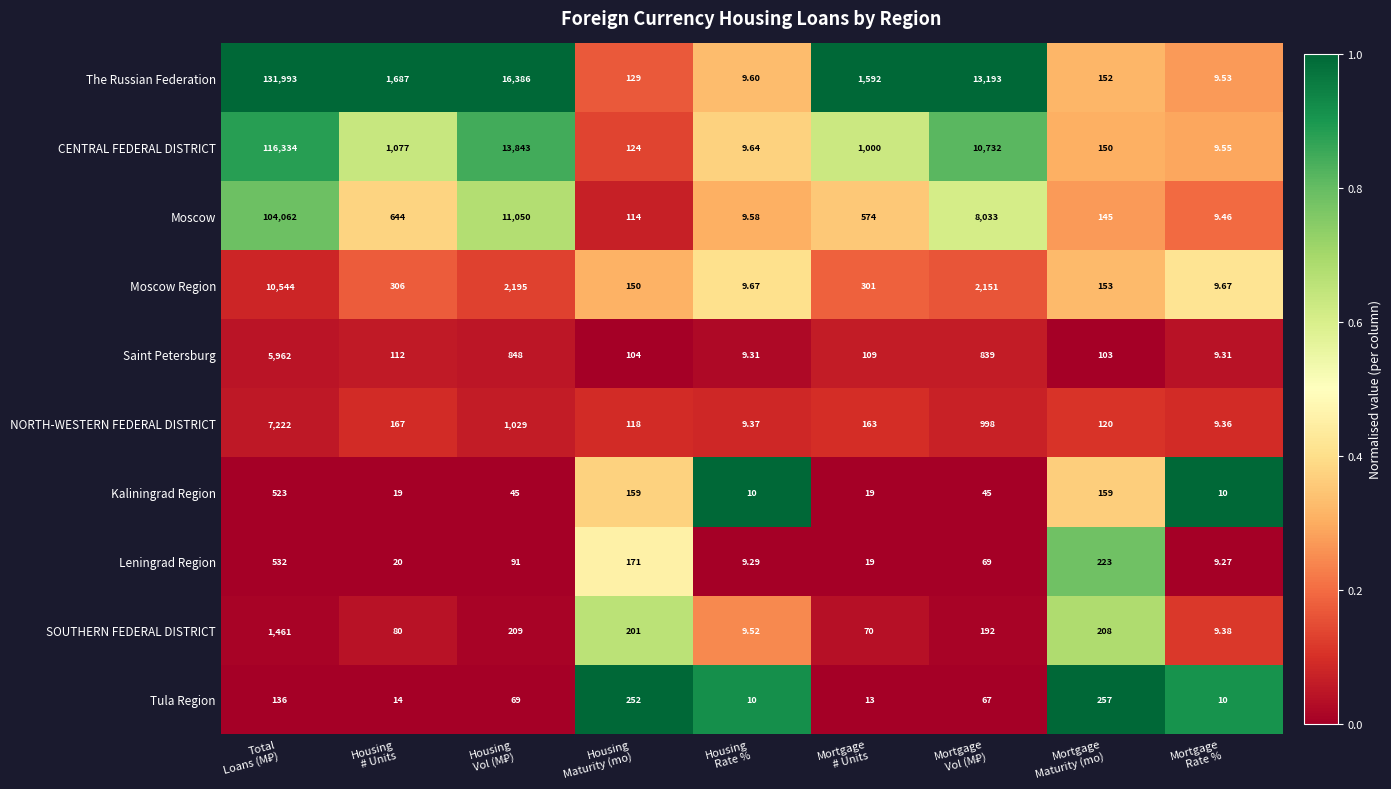

Which series has the largest total across all categories?

The Russian Federation